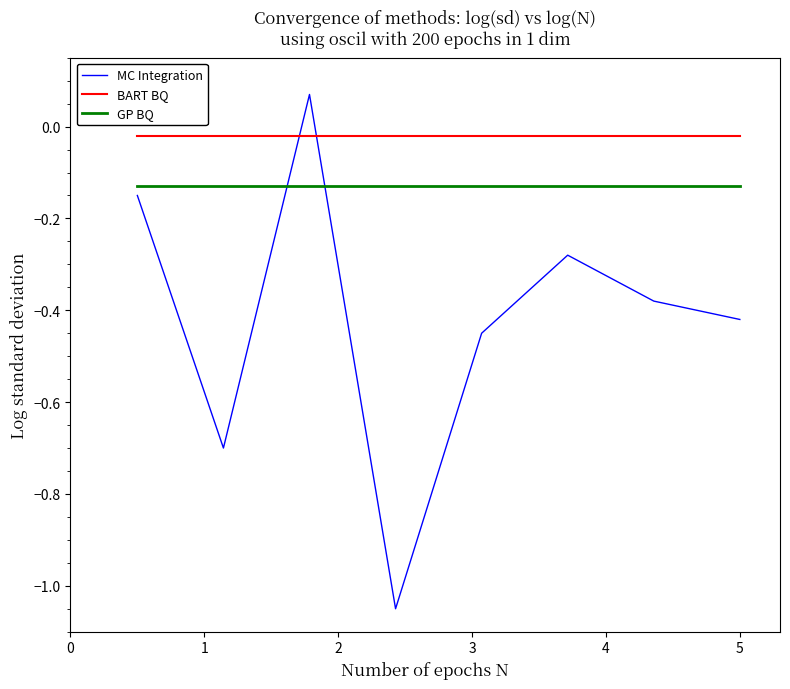

List the series in order of their peak value, lowest first.

GP BQ, BART BQ, MC Integration